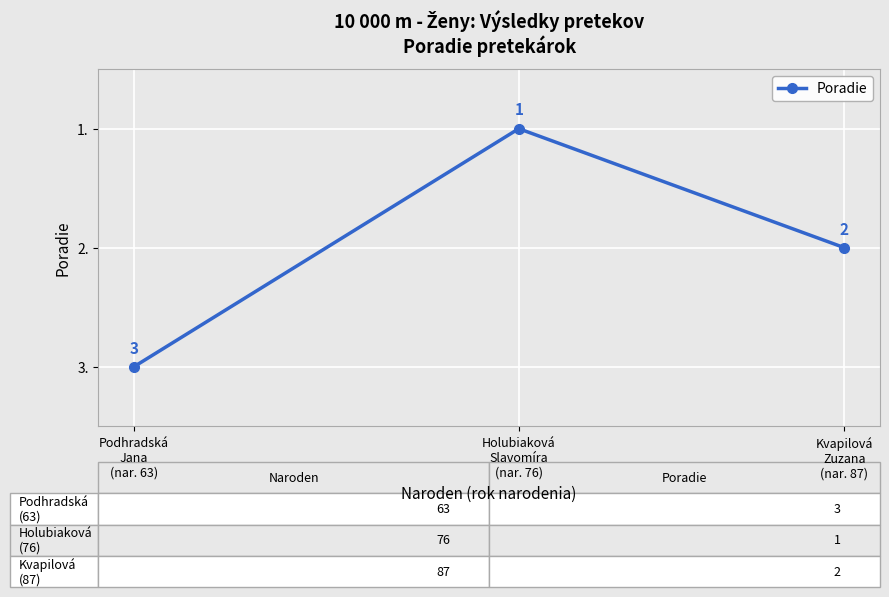

Does the chart have visible grid lines?

Yes